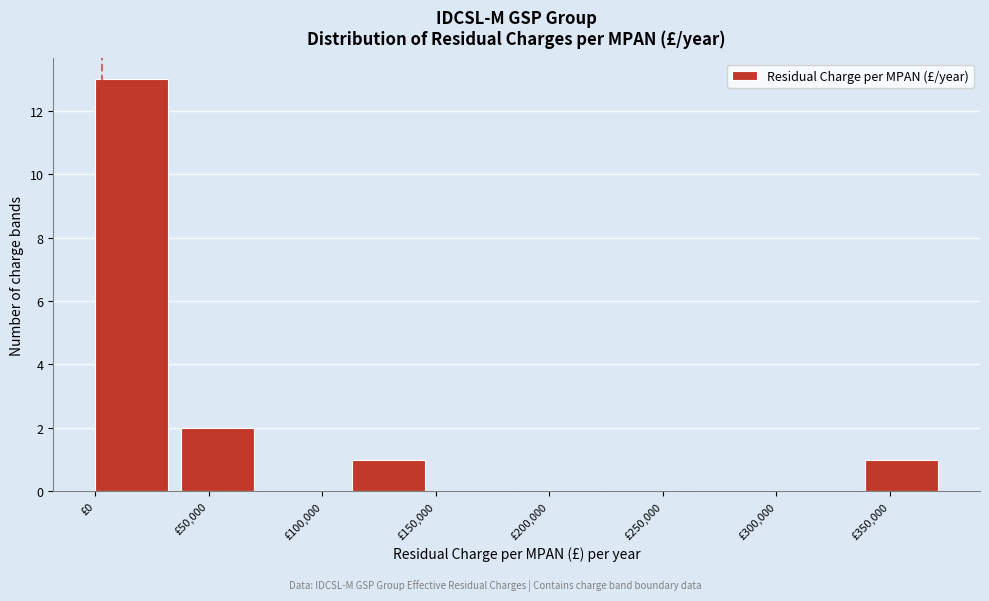

Reading left to right, transcribe this chart: for each bar, give the range it covers on the x-axis and its height. Neither the bar edges nor the heights are printed on the chart, so give them approximately, as read against the axes.

0 to 40000: 13
40000 to 75000: 2
75000 to 115000: 0
115000 to 150000: 1
150000 to 190000: 0
190000 to 225000: 0
225000 to 265000: 0
265000 to 300000: 0
300000 to 340000: 0
340000 to 375000: 1